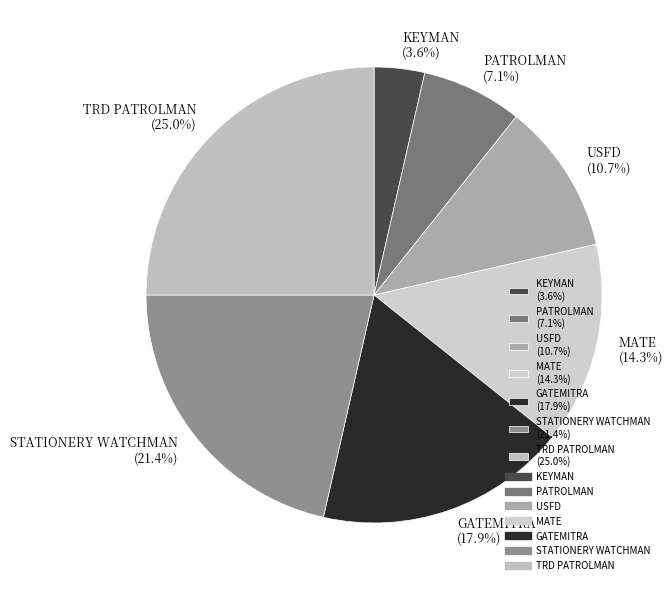

Count the number of slices in the pie.

7